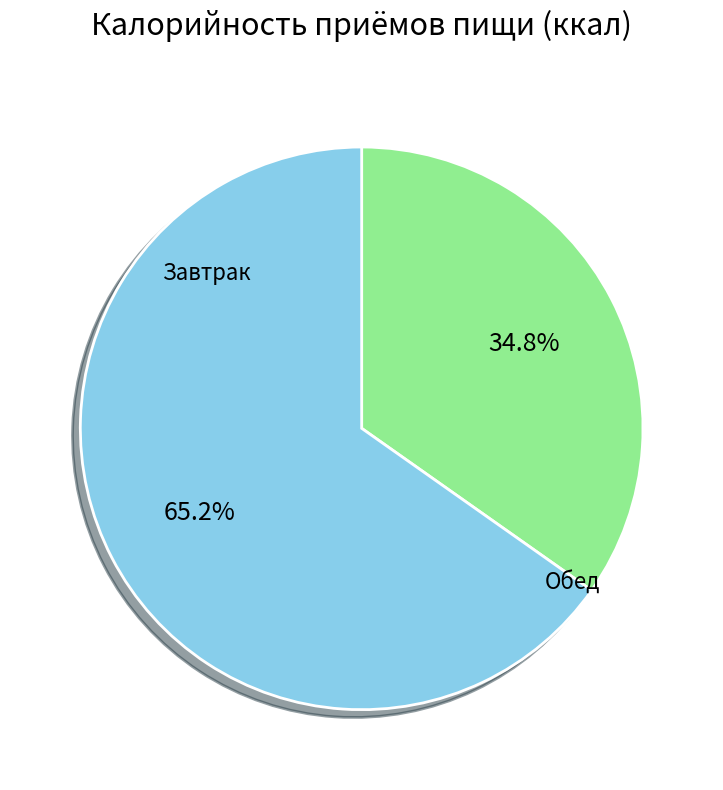

Is there any slice that represents more than half of the pie?

Yes